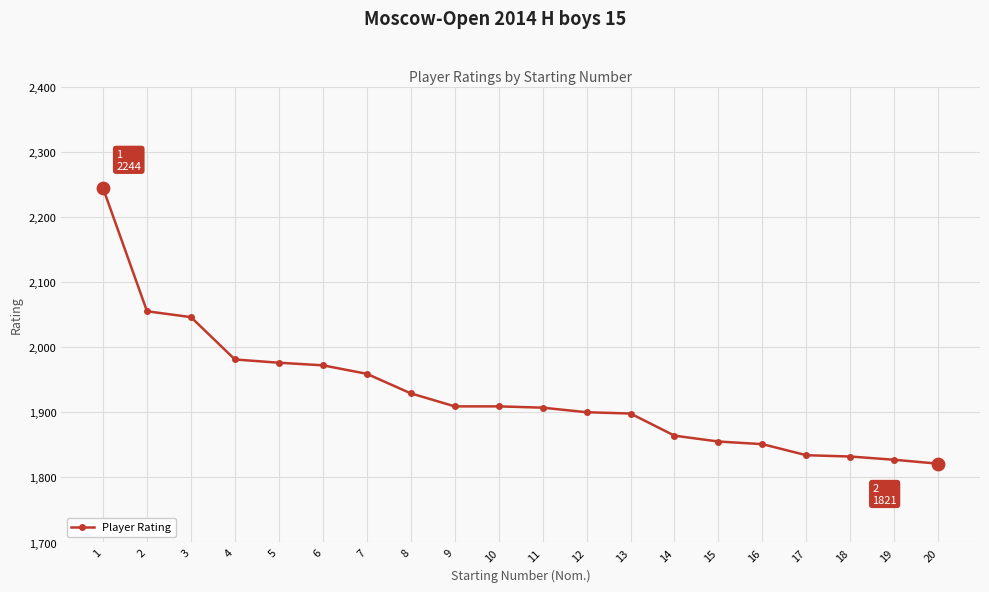

Between 4 and 18, which is larger?

4